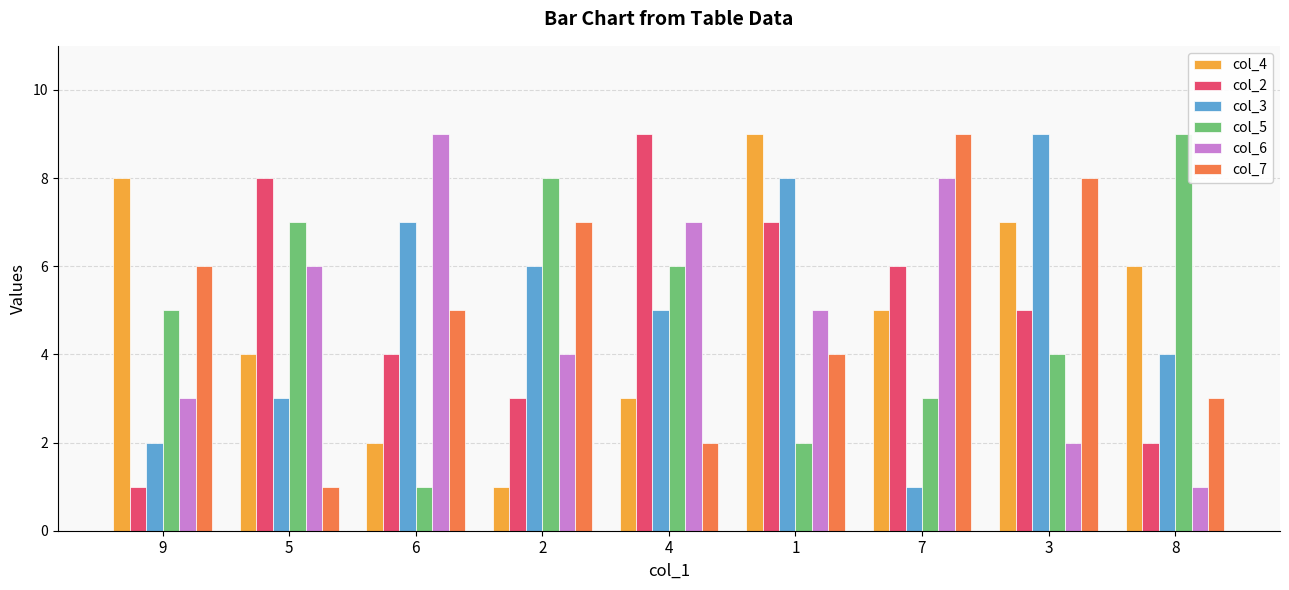

Is the value of col_2 at 5 greater than the value of col_7 at 5?

Yes